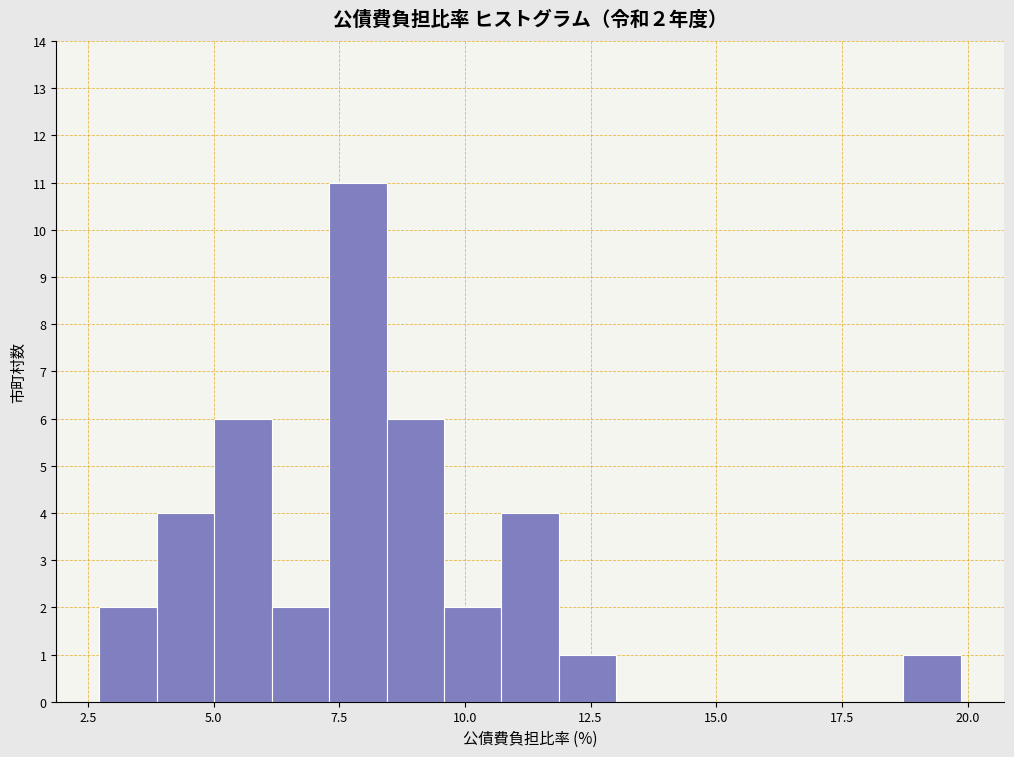

Read against the x-axis, roughly where is the centre of the tallest bar?

8.0